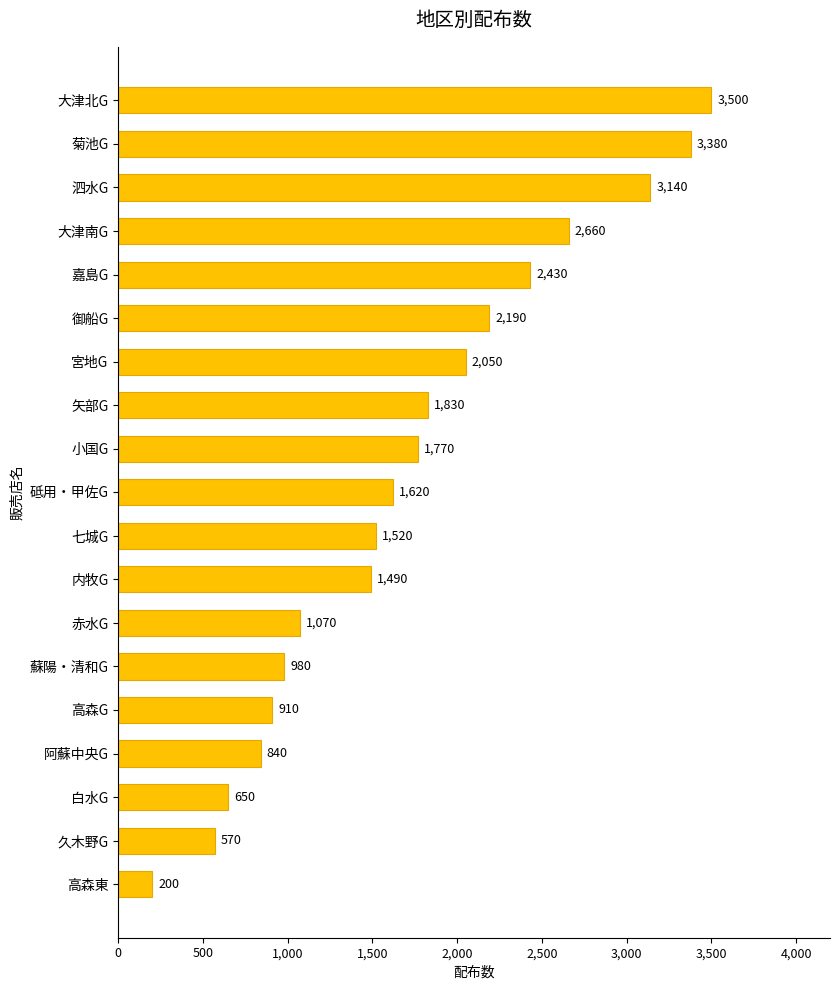

List the labels in order of value, smallest first.

高森東, 久木野G, 白水G, 阿蘇中央G, 高森G, 蘇陽・清和G, 赤水G, 内牧G, 七城G, 砥用・甲佐G, 小国G, 矢部G, 宮地G, 御船G, 嘉島G, 大津南G, 泗水G, 菊池G, 大津北G